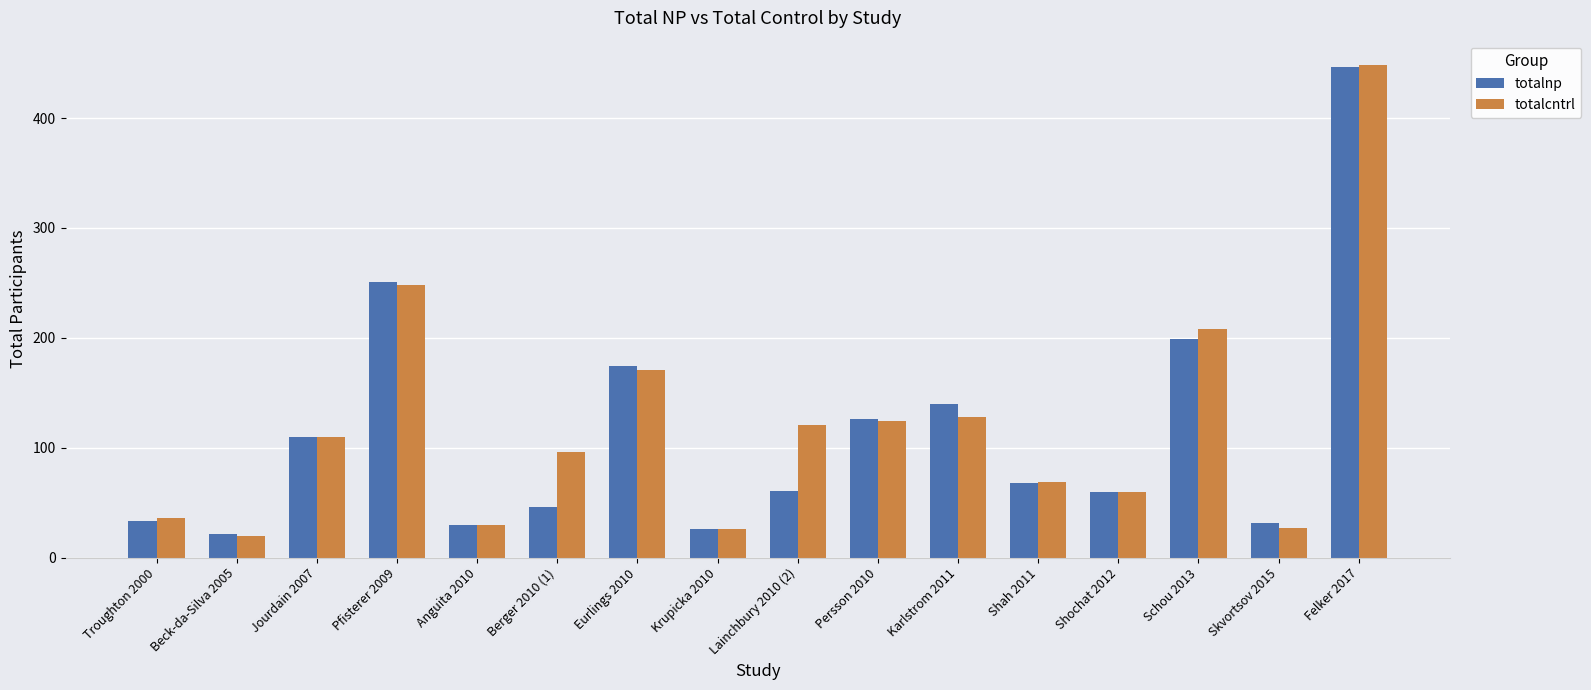

Is it true that totalcntrl equals 174 at Jourdain 2007?

False